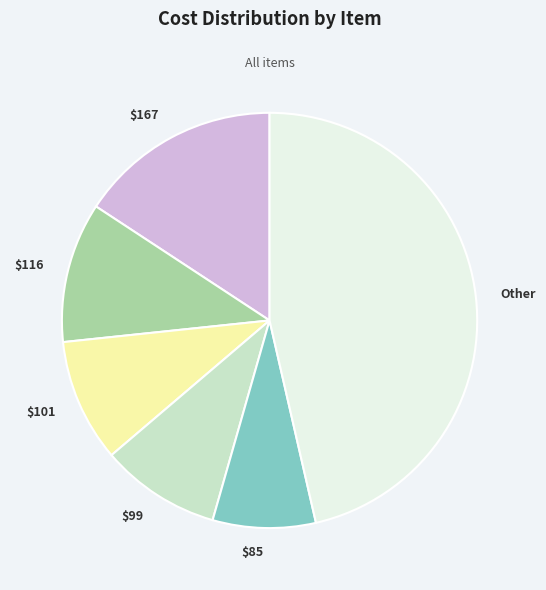

Is there any slice that represents more than half of the pie?

No